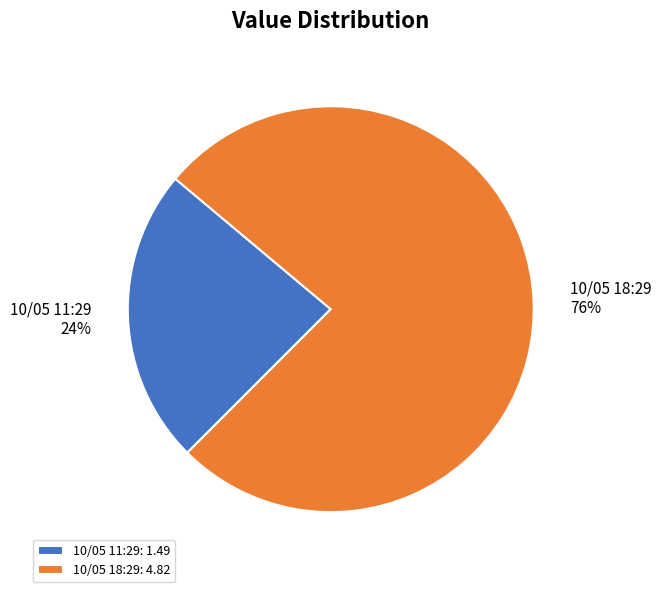

What is the ratio of the value at 10/05 18:29 to the value at 10/05 11:29?

3.2